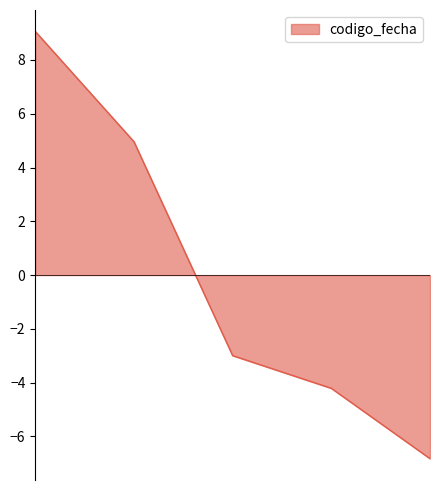

True or false: the data has more than 1 interior local peaks.

False